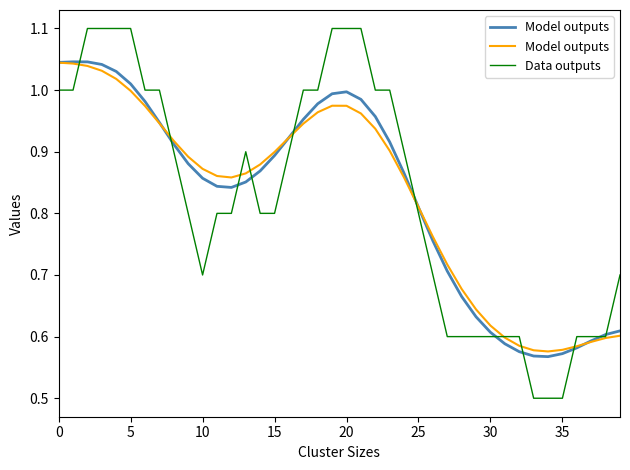

What is the label of the 16th point from the right?

24